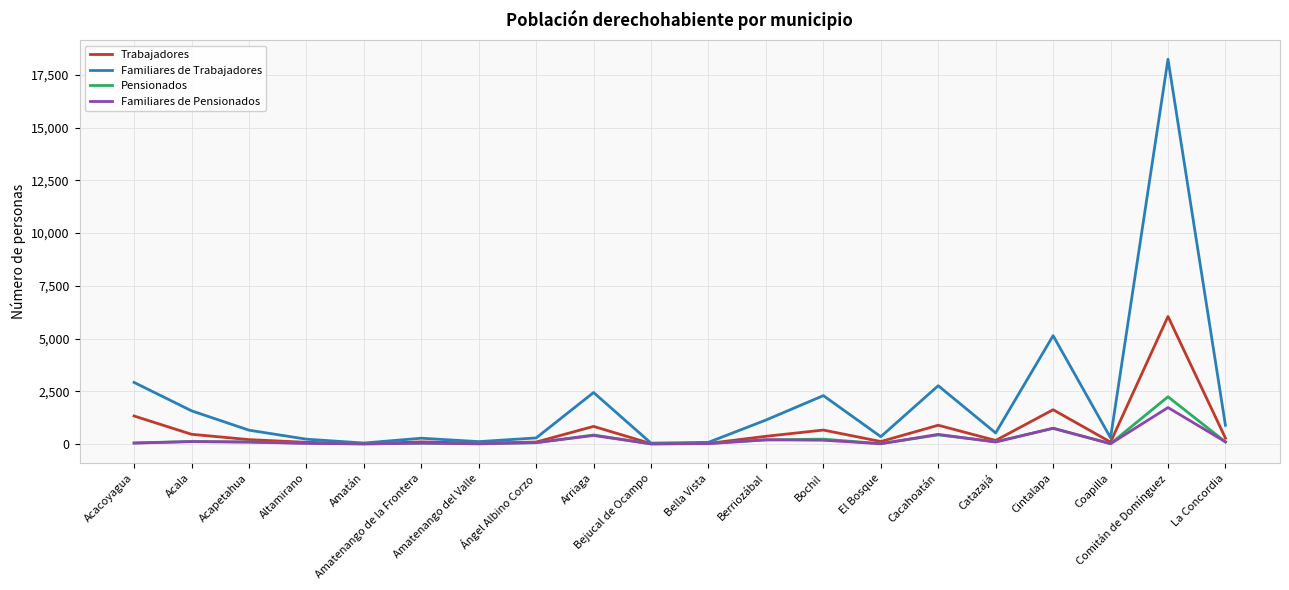

Between Ángel Albino Corzo and Cintalapa, which series saw the biggest shift?

Familiares de Trabajadores